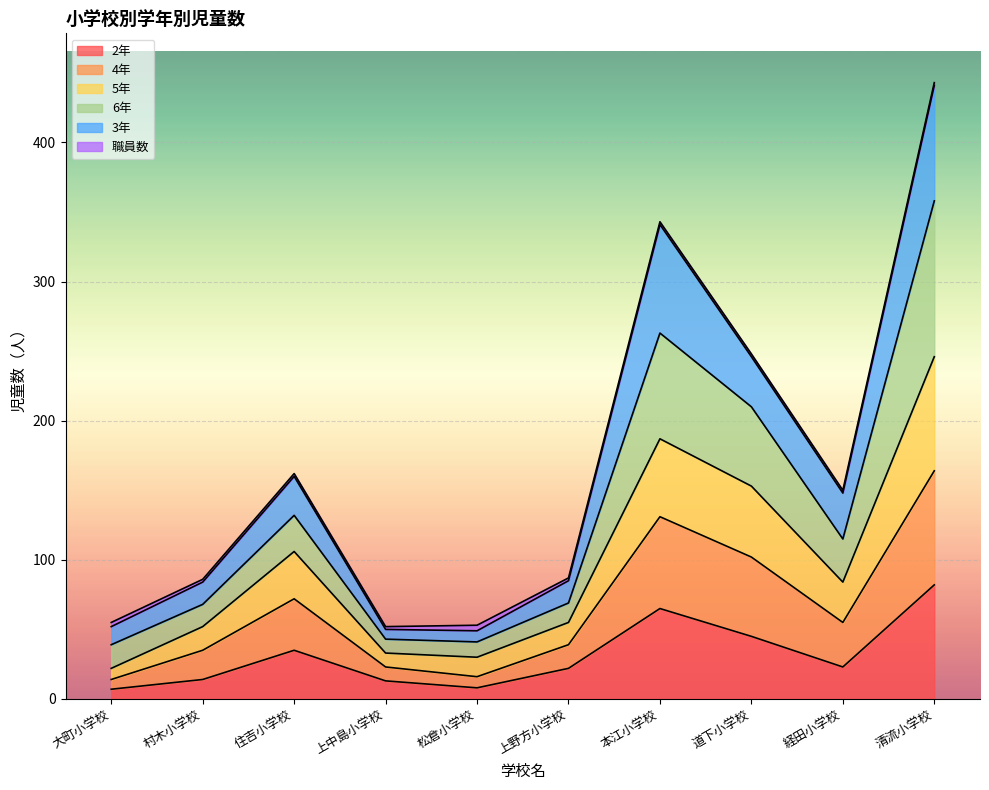

The 5年 series shows 233 at 住吉小学校. True or false?

False